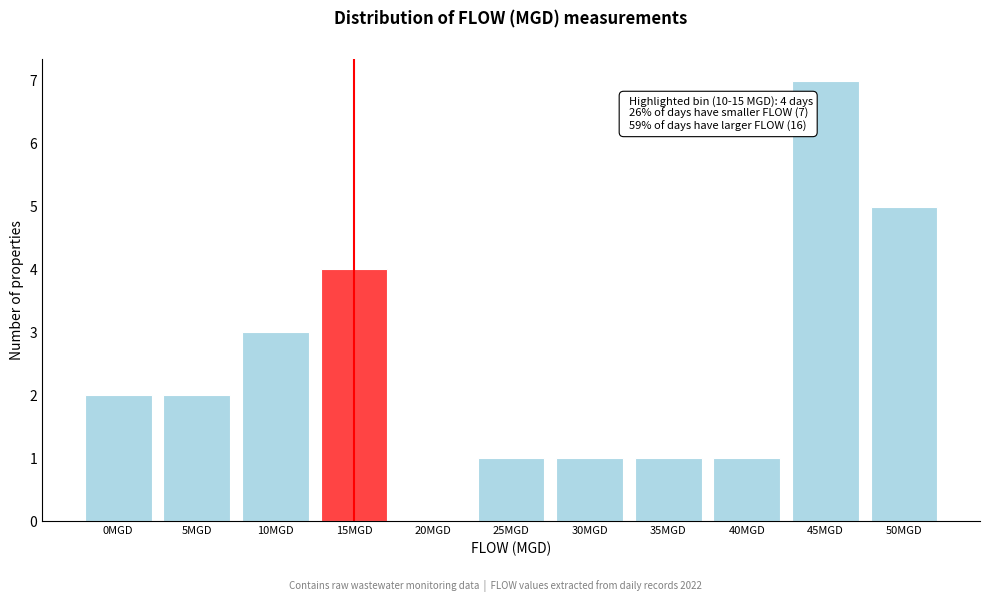

Reading left to right, extract all data points from this chart.

0MGD=2	5MGD=2	10MGD=3	15MGD=4	20MGD=0	25MGD=1	30MGD=1	35MGD=1	40MGD=1	45MGD=7	50MGD=5